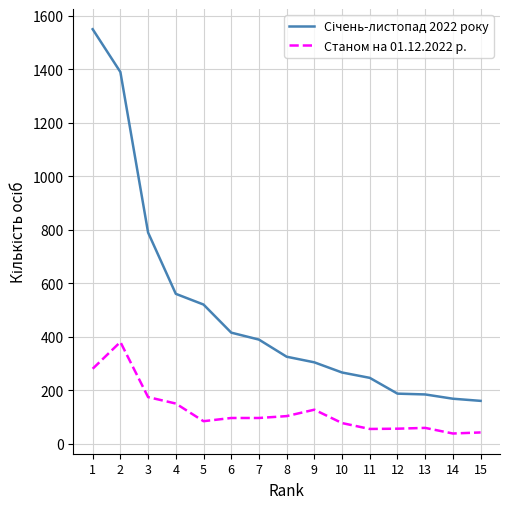

What is the difference between the highest and lowest values at 13?

125